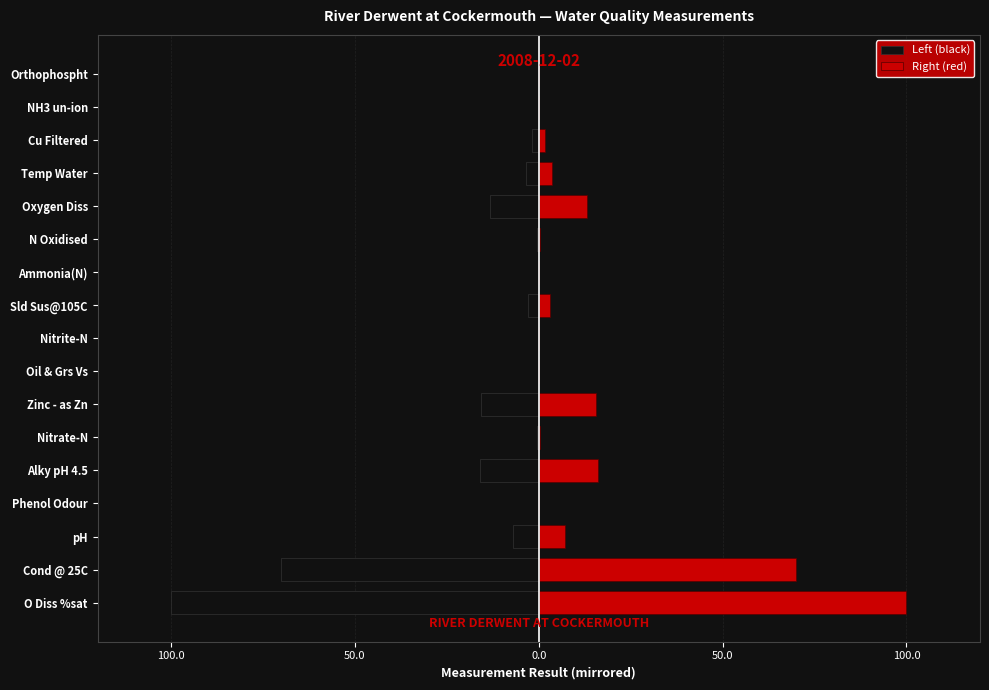

True or false: Right (red) has a value of 3.0 at Cu Filtered.

False